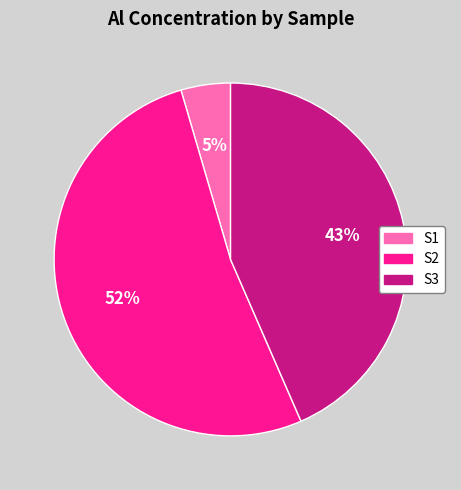

Between S1 and S3, which is larger?

S3